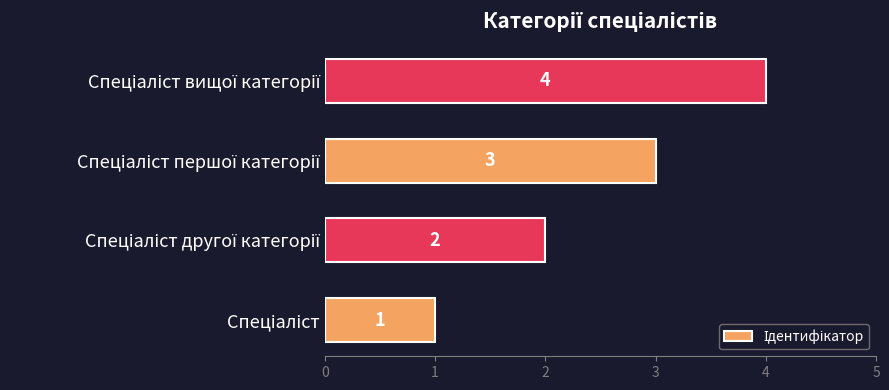

What is the greatest value displayed?

4